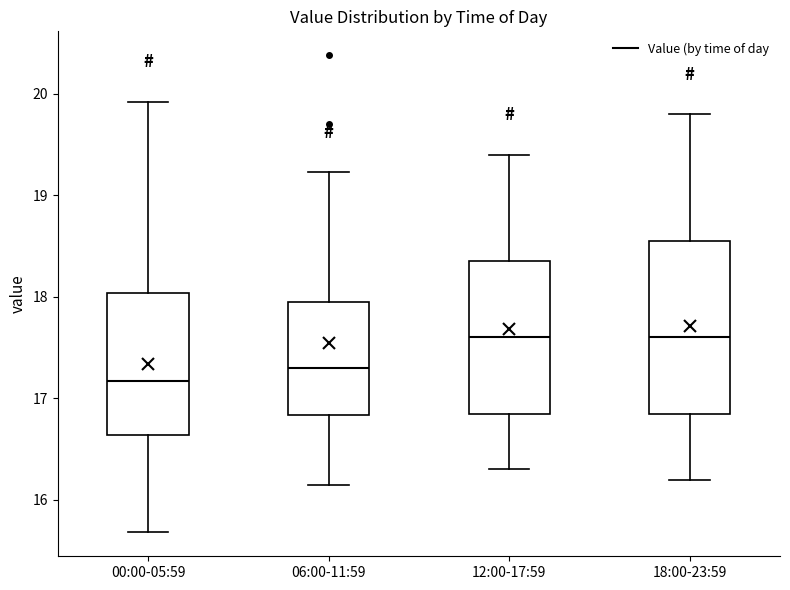

Reading left to right, transcribe this box plot: for each box, give where its median line is, the range the box spans, and where its two whiskers end, as read against the y-axis. The values are not printed on the chart, so give them approximately, as read against the axis.

00:00-05:59: median 17.2, box 16.6 to 18.0, whiskers 15.7 to 19.9
06:00-11:59: median 17.3, box 16.8 to 18.0, whiskers 16.2 to 19.2
12:00-17:59: median 17.6, box 16.9 to 18.4, whiskers 16.3 to 19.4
18:00-23:59: median 17.6, box 16.9 to 18.6, whiskers 16.2 to 19.8